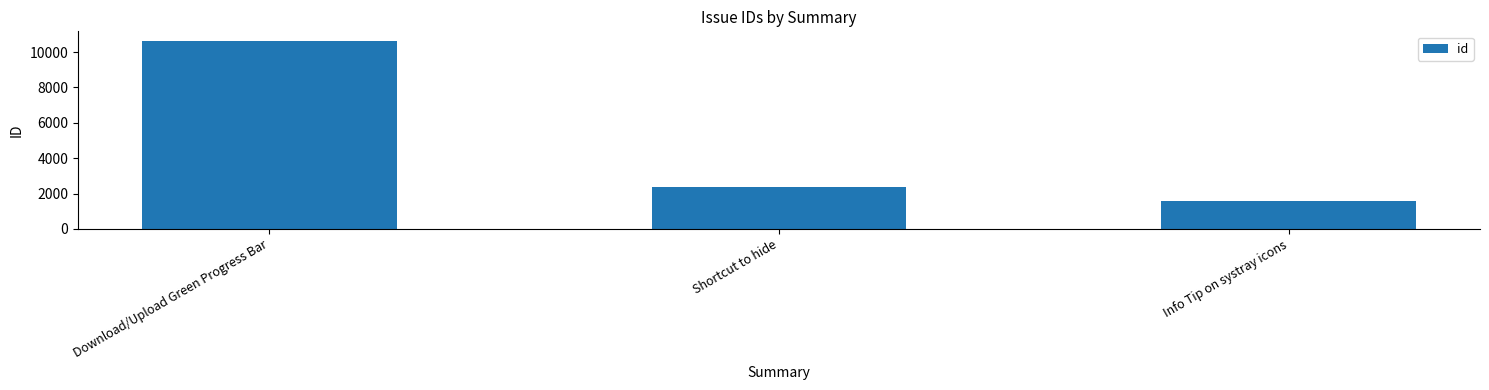

How many series are shown in this chart?

1